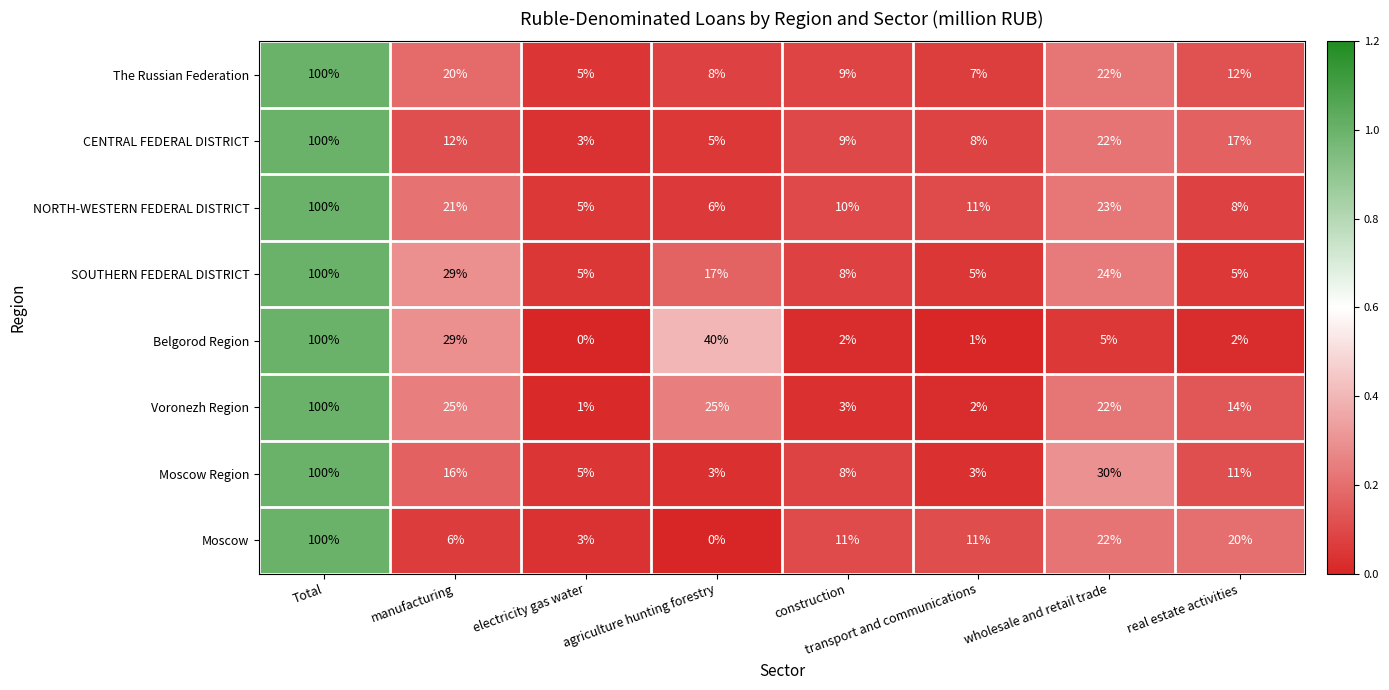

Between manufacturing and wholesale and retail trade, which series saw the biggest shift?

Belgorod Region